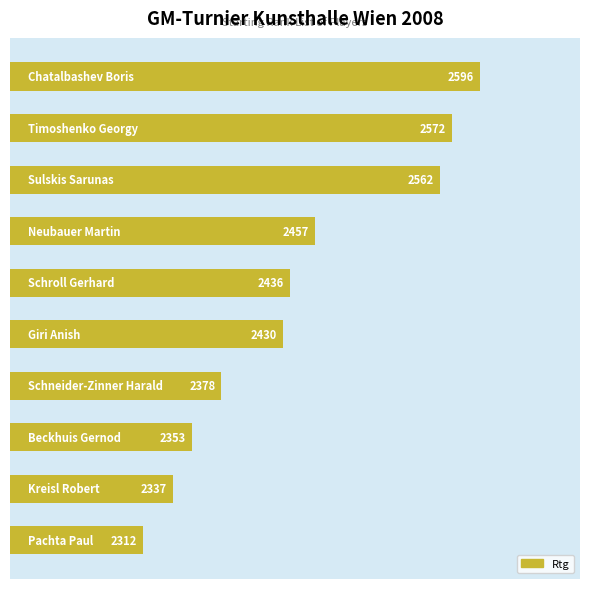

What is the difference between the second highest and second lowest values?

235